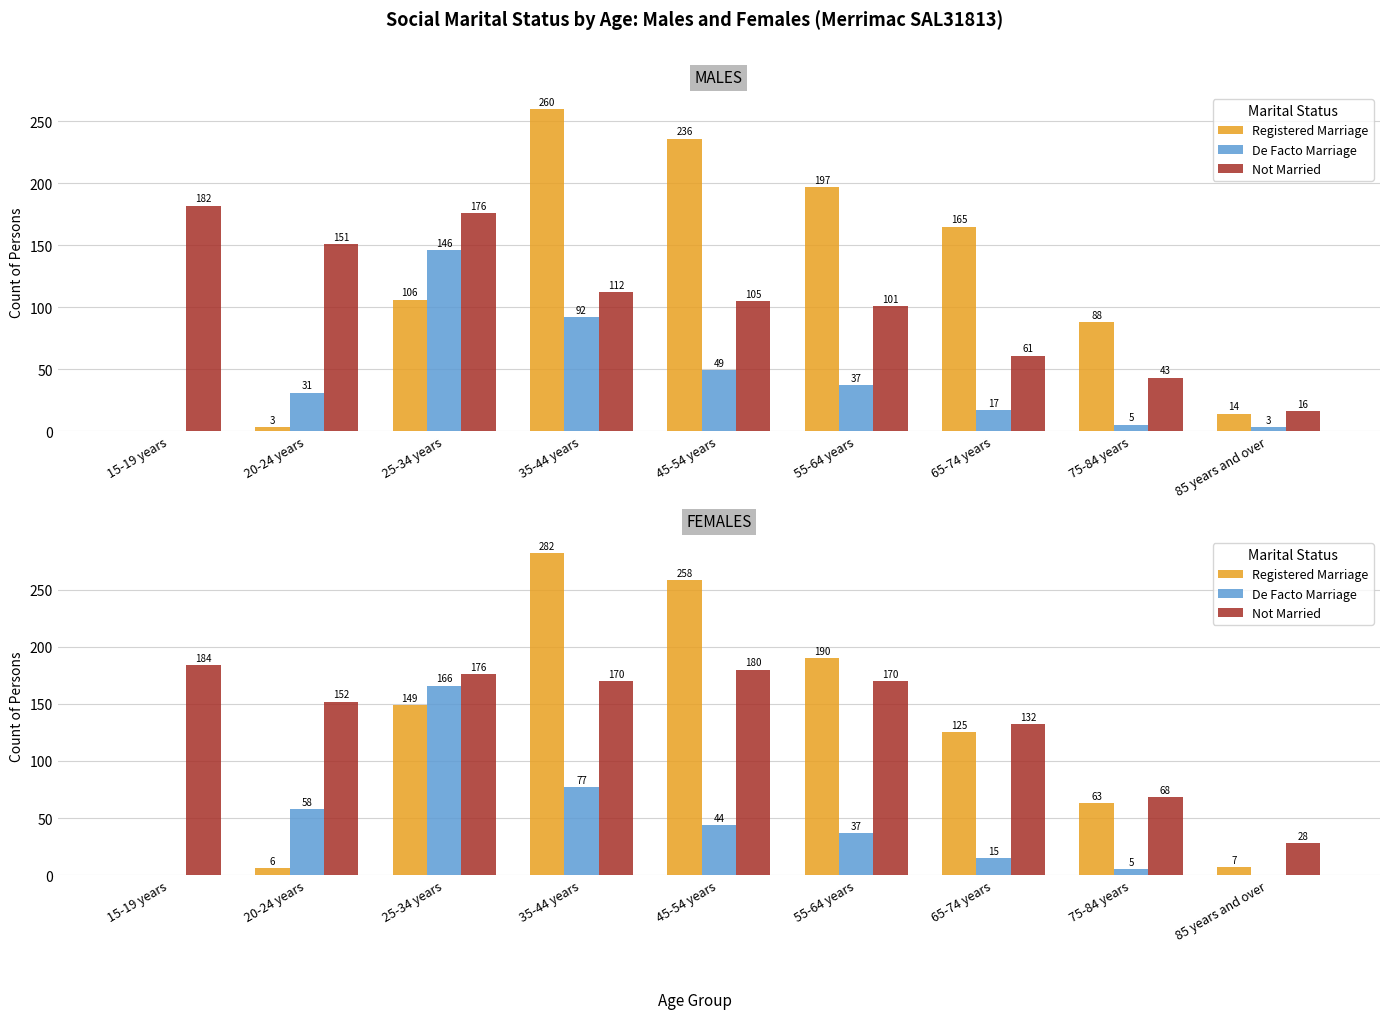

What is the difference between the maximum and second lowest values in the Not Married series?

116